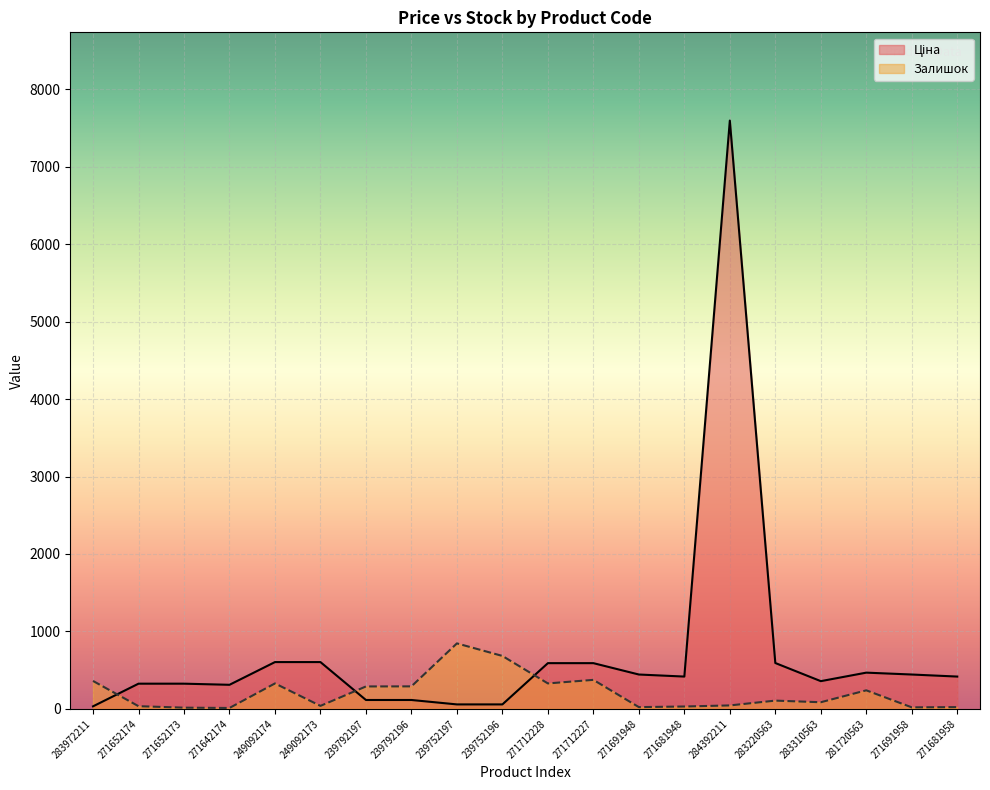

Which series has the largest total across all categories?

Ціна